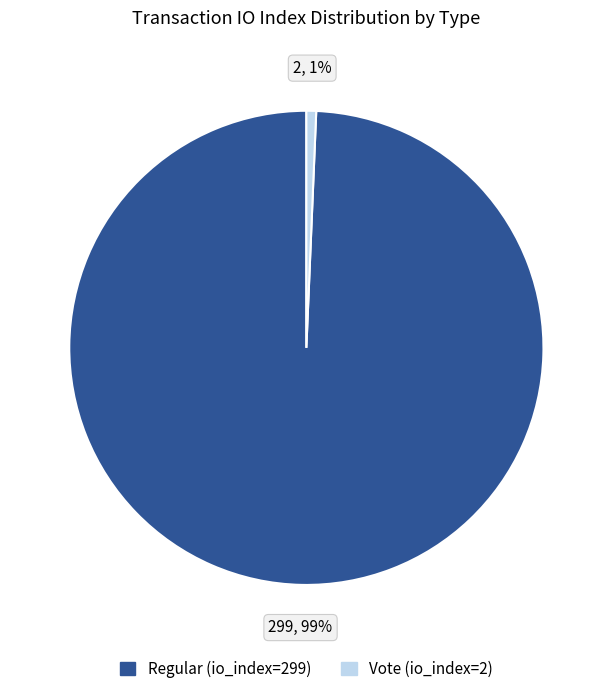

Count the number of slices in the pie.

2